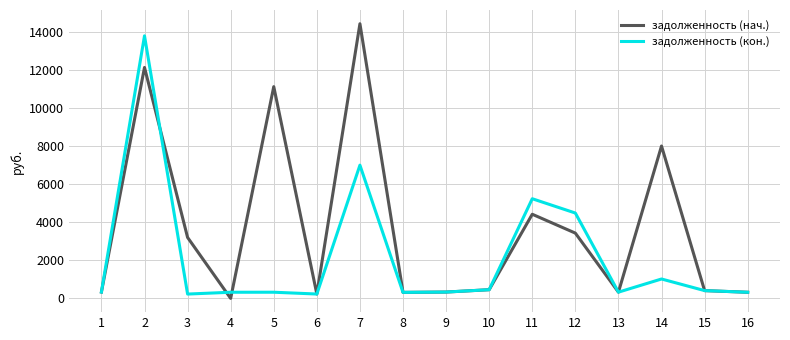

What is the total value across all series at 7?

21430.3